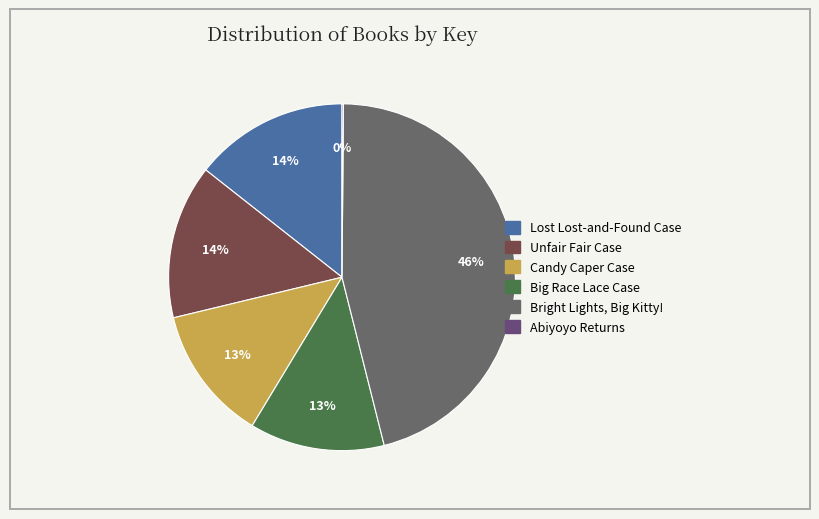

Does Candy Caper Case represent more than half of the total?

No